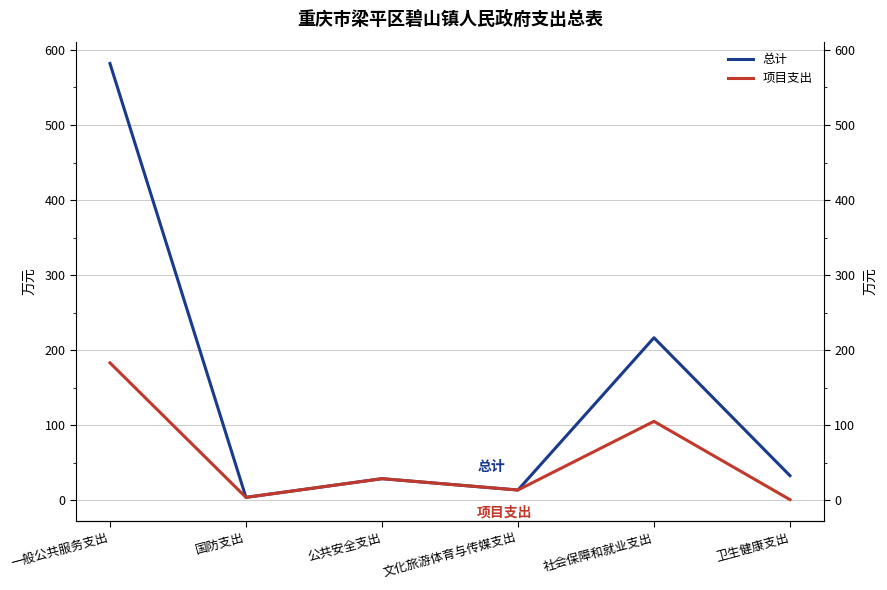

Between 国防支出 and 公共安全支出, which series saw the biggest shift?

总计